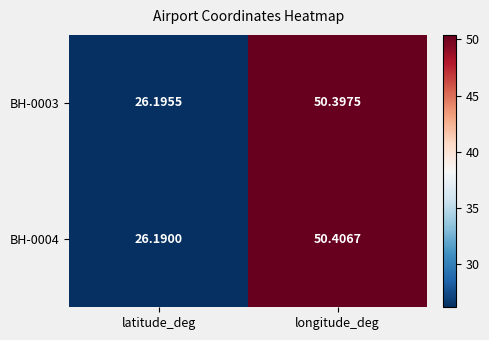

List the series in order of their peak value, highest first.

BH-0004, BH-0003